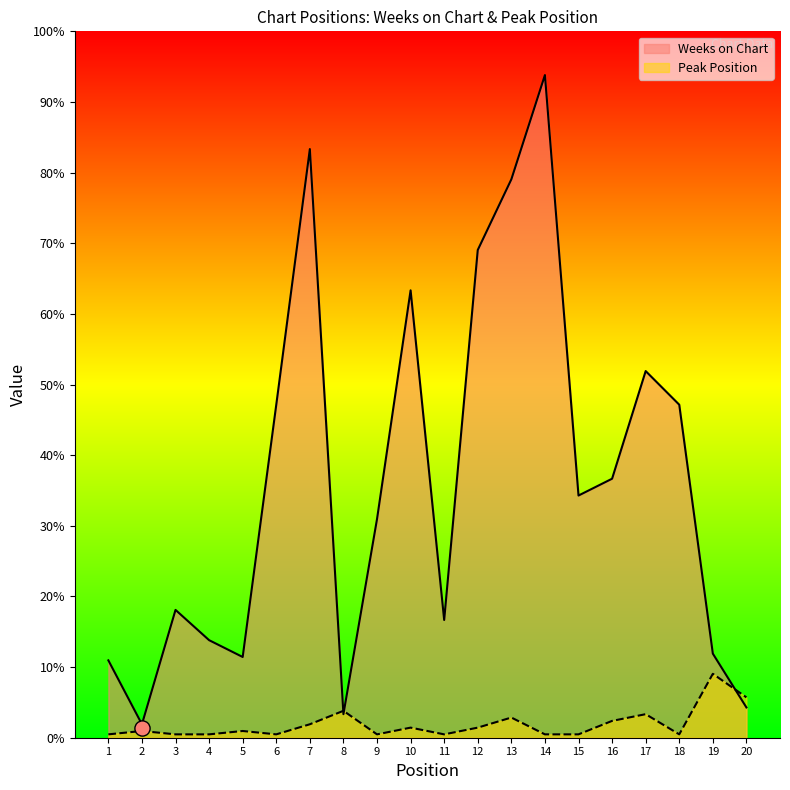

At how many categories does at least one series exceed 173?

2